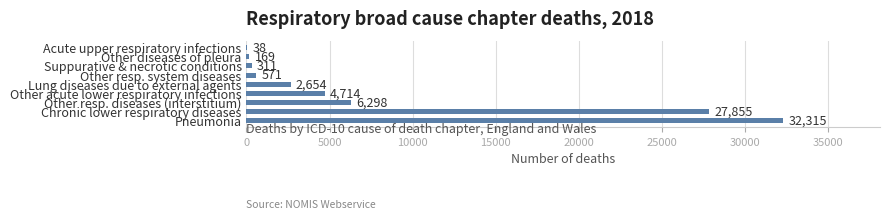

What is the greatest value displayed?

32315